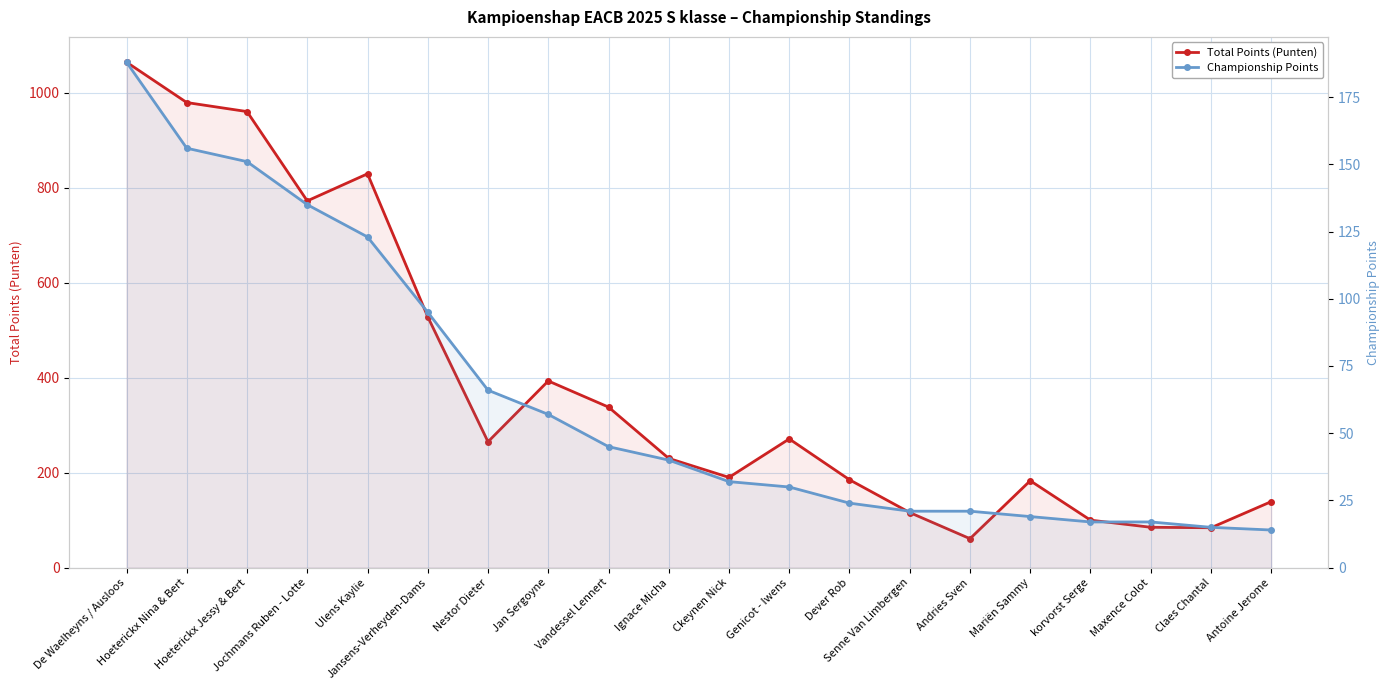

What is the difference between the highest and lowest values at Antoine Jerome?

125